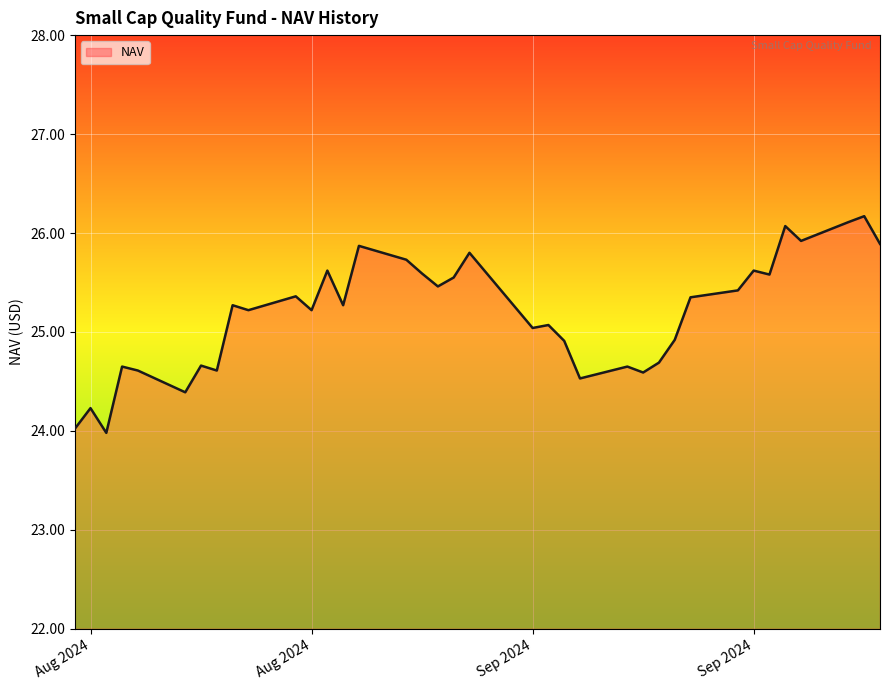

What is the smallest value displayed?

24.0